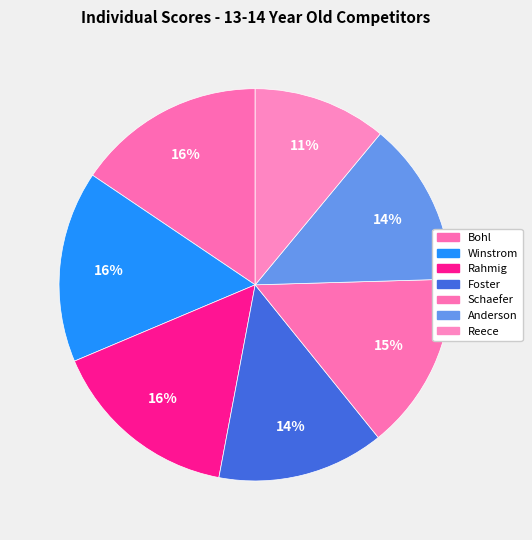

To the nearest percent, what is the difference between the largest and smallest slice percentages?

5%